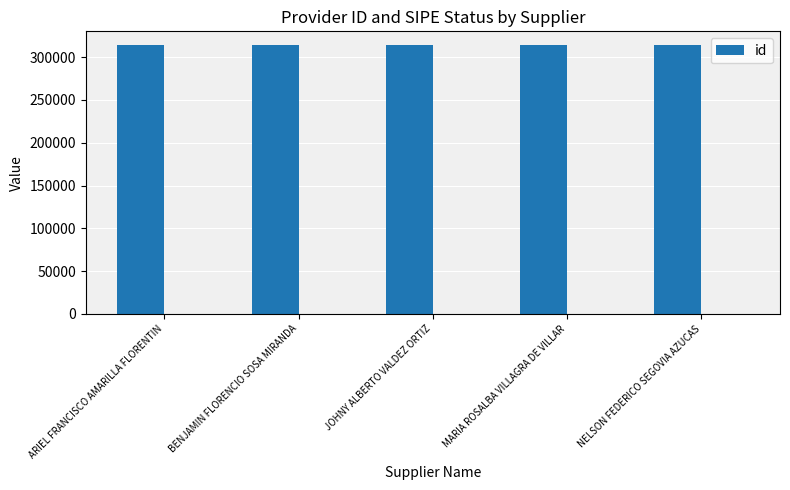

At which category does the chart reach its minimum across all series?

BENJAMIN FLORENCIO SOSA MIRANDA